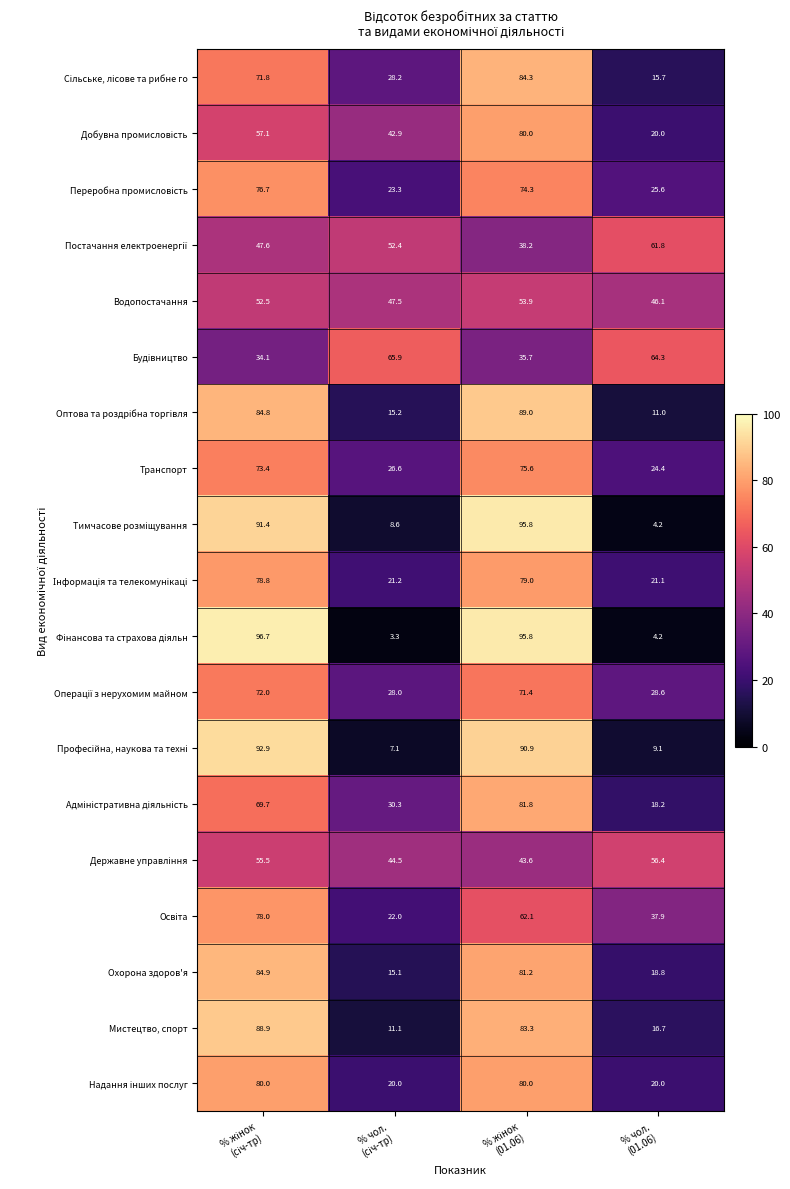

At how many categories does at least one series exceed 54?

4